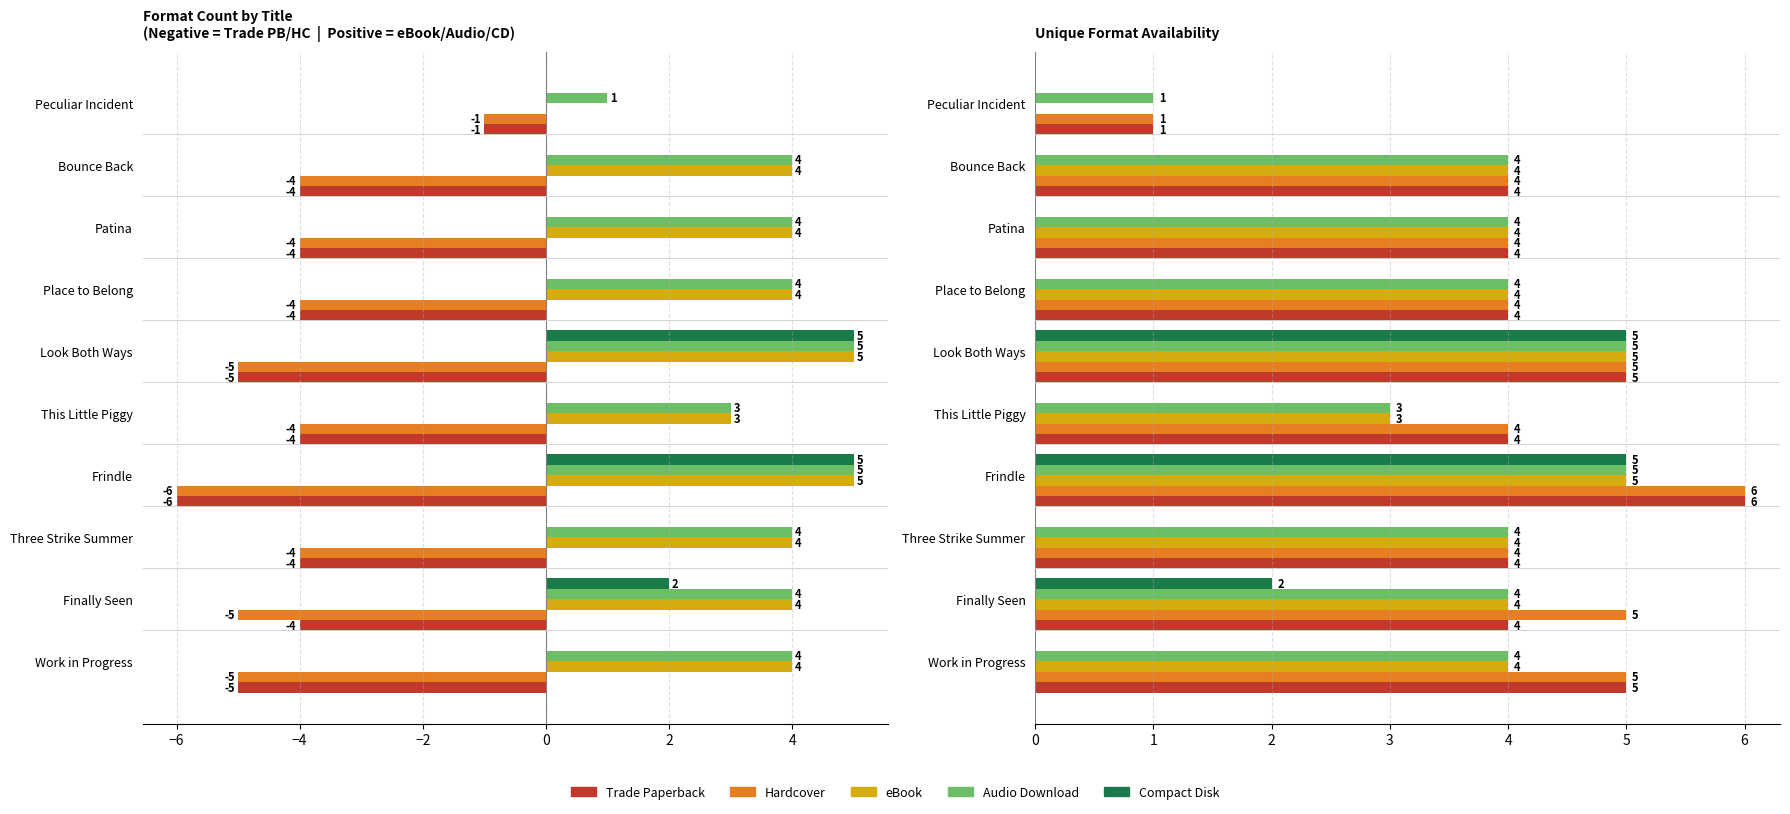

What is the total value across all series at Bounce Back?

16